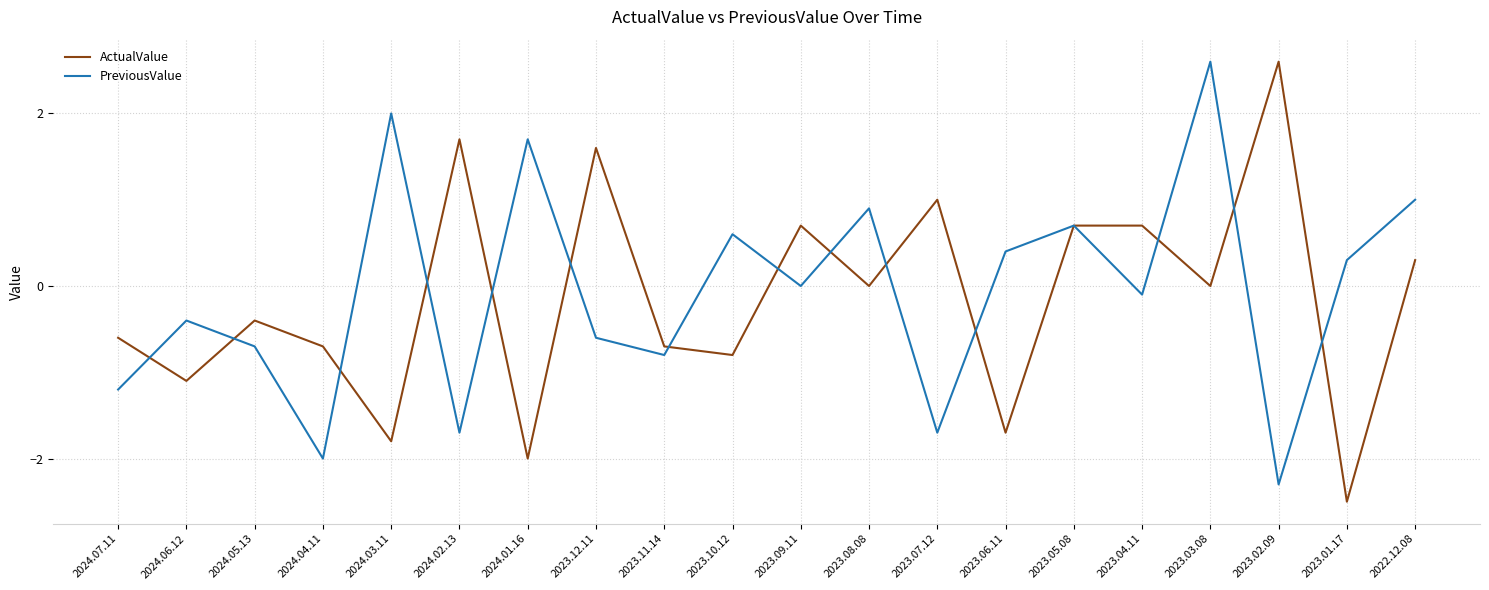

True or false: ActualValue has a value of -3.3 at 2024.01.16.

False